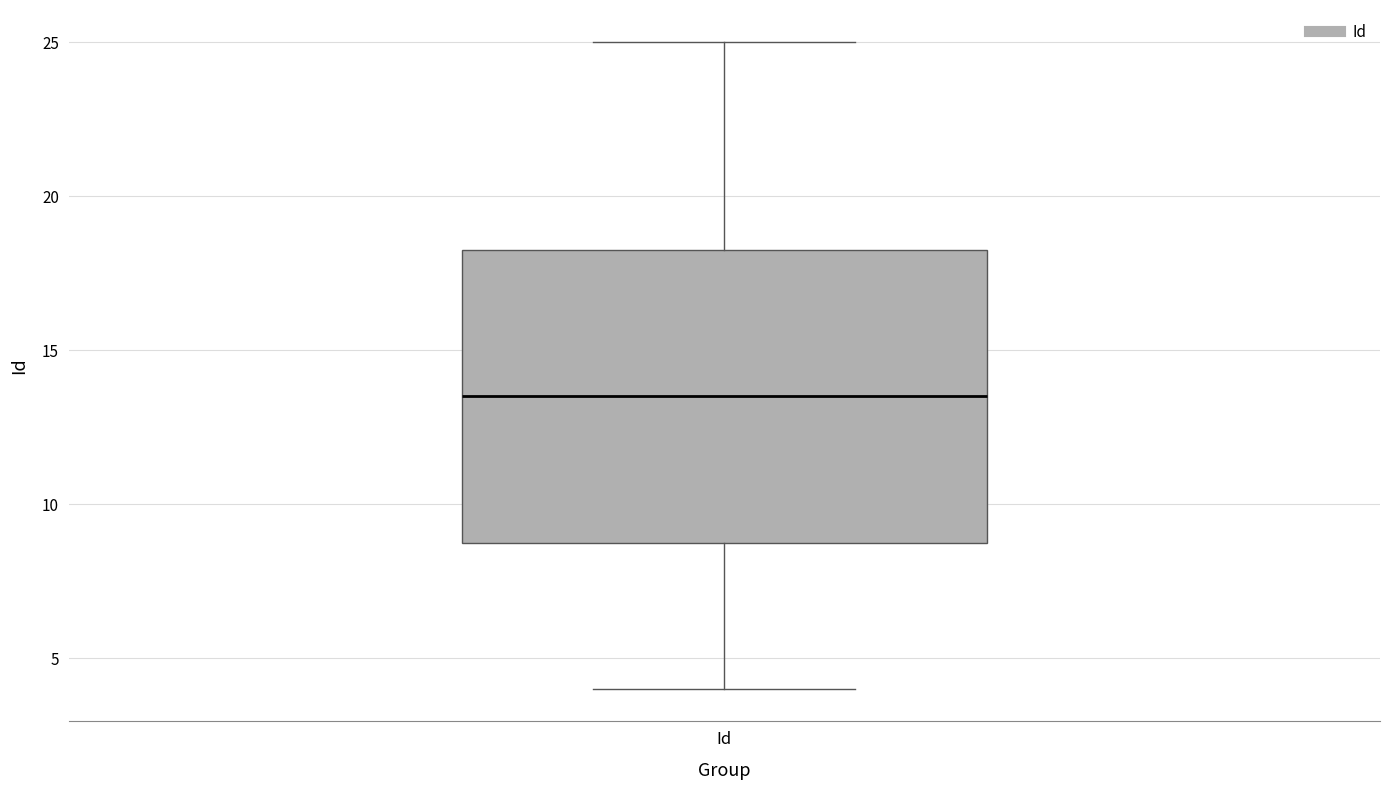

Read this box plot against the y-axis: the position of the median line, the range covered by the box, and the ends of both whiskers. The values are not printed on the chart, so give them approximately, as read against the axis.

median 13.5, box 9.0 to 18.5, whiskers 4.0 to 25.0